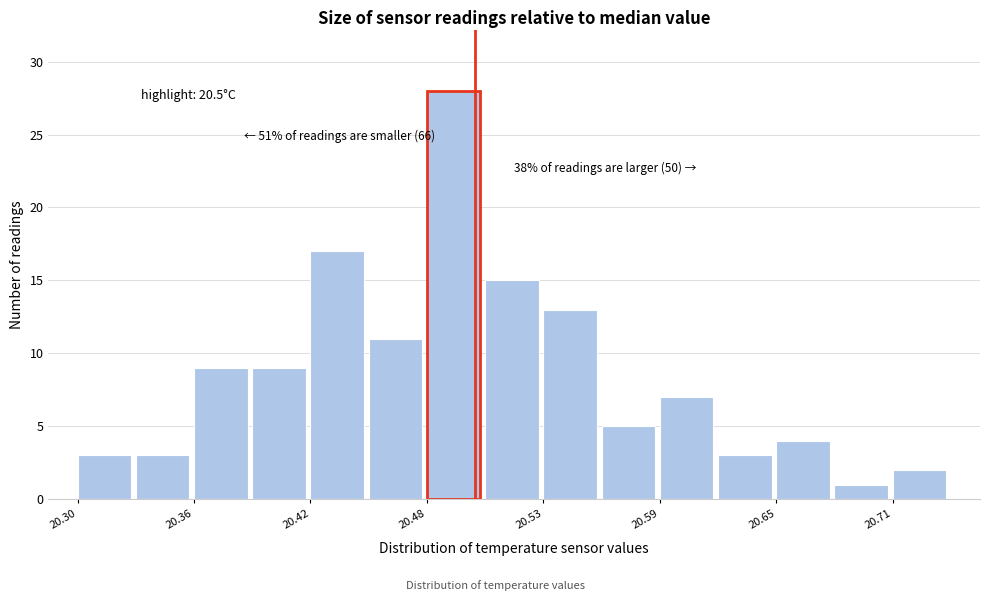

Around what value on the x-axis is the tallest bar? Give the approximate position of its centre, as read against the axis.

20.49